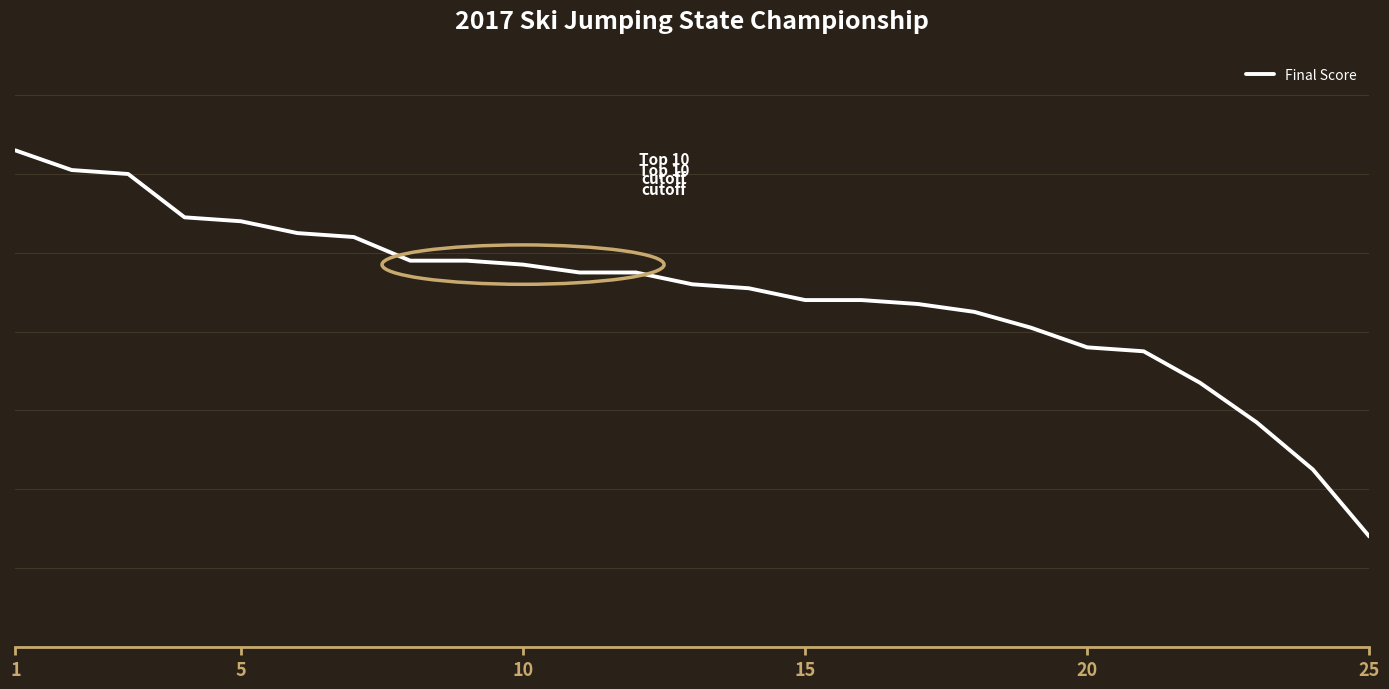

Is this an area chart (filled region under the line)?

No